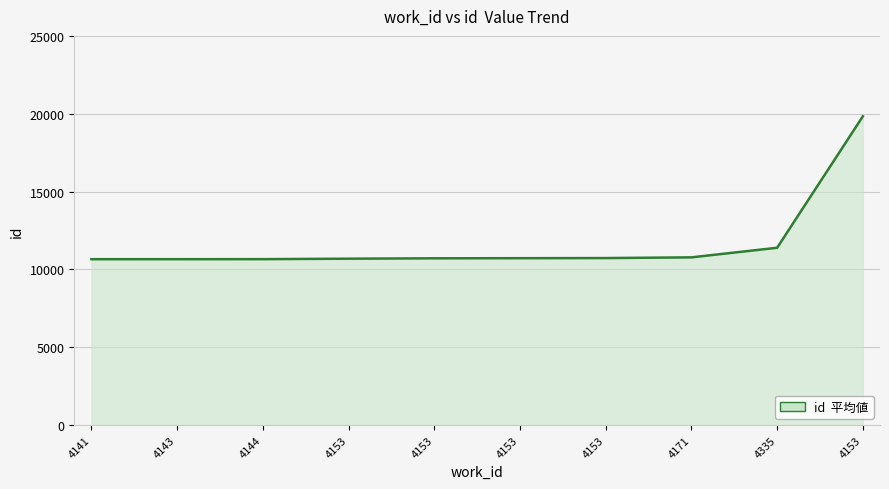

How many lines are shown in the chart?

1